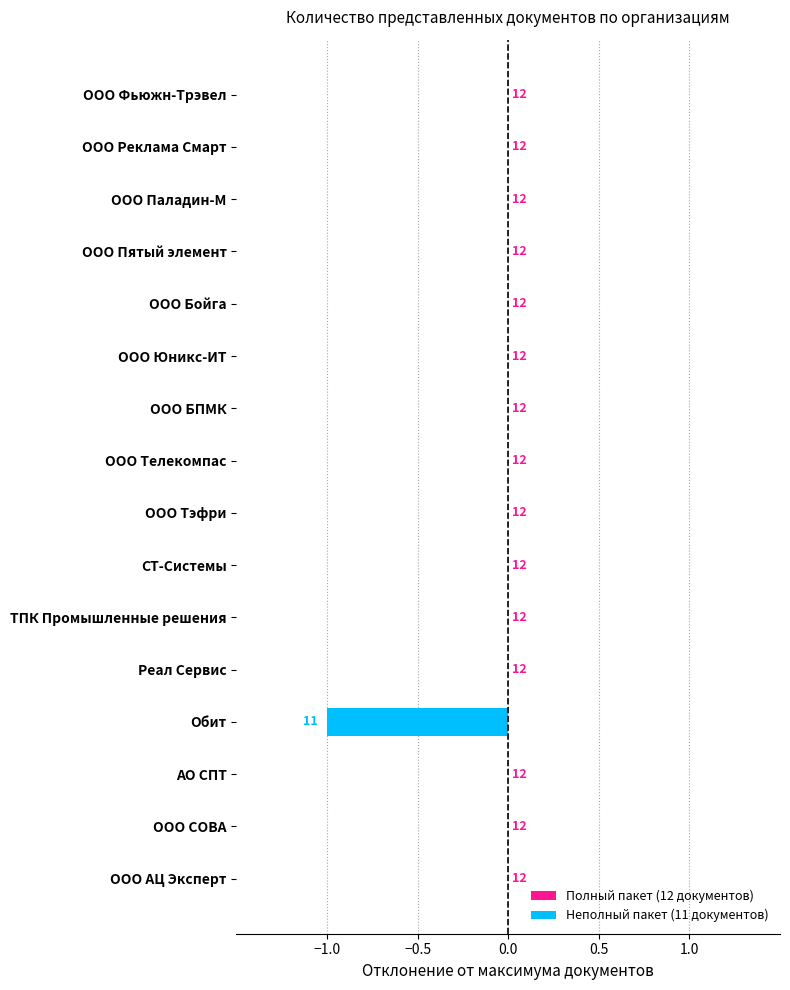

How many bars are there in total?

16